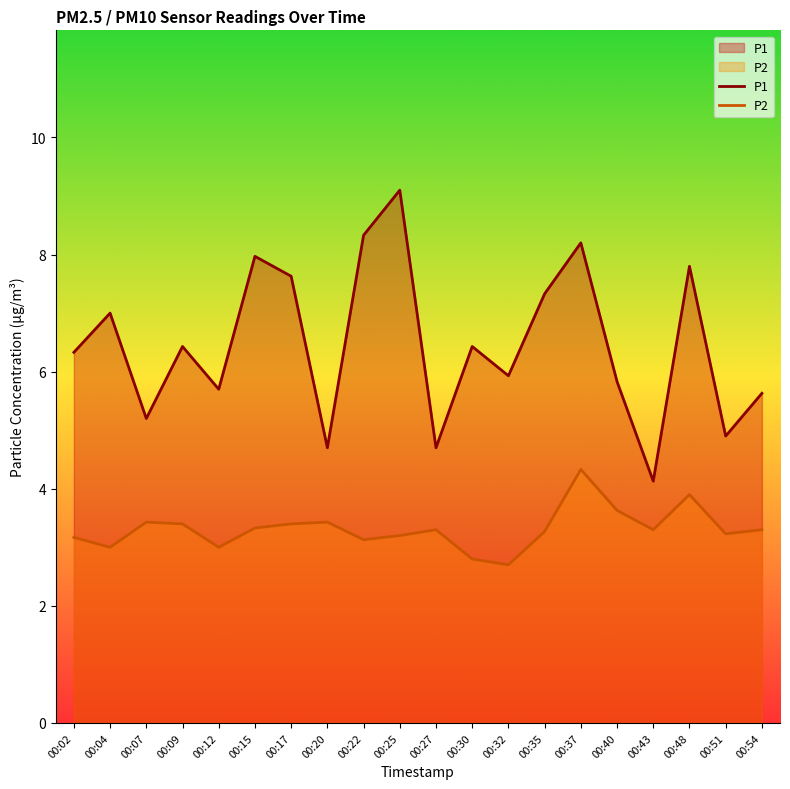

How many lines are shown in the chart?

2